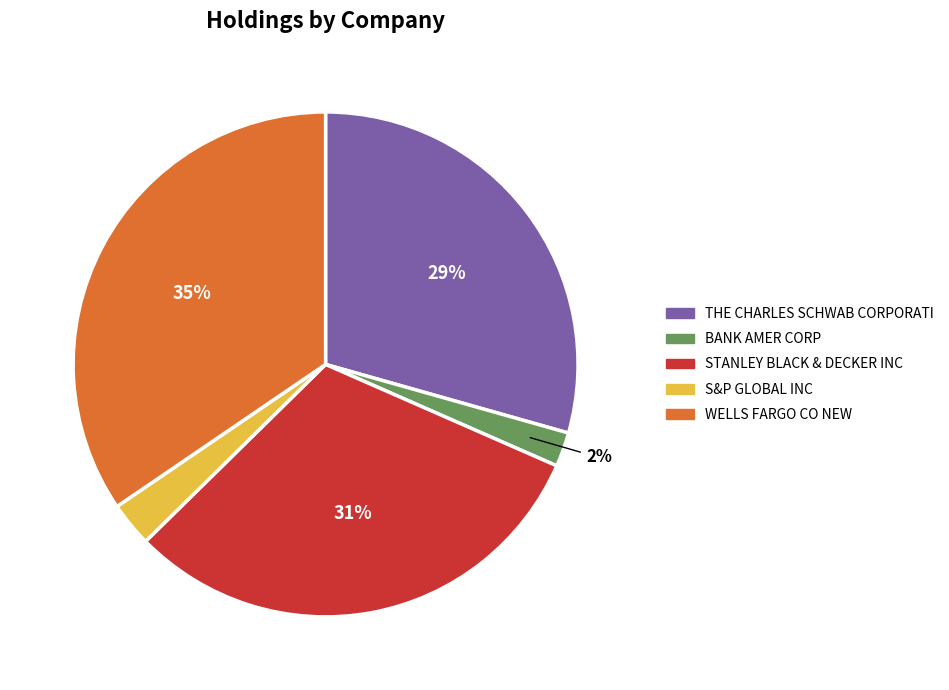

The THE CHARLES SCHWAB CORPORATI slice represents 29% of the pie. True or false?

True